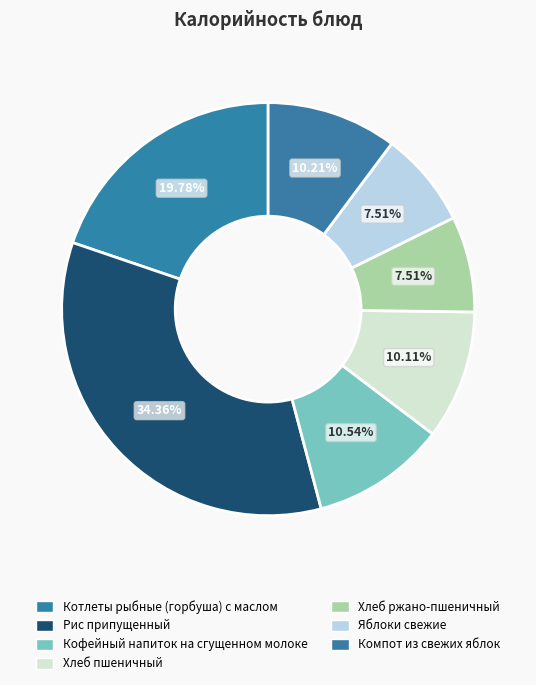

How many slices are in this pie chart?

7